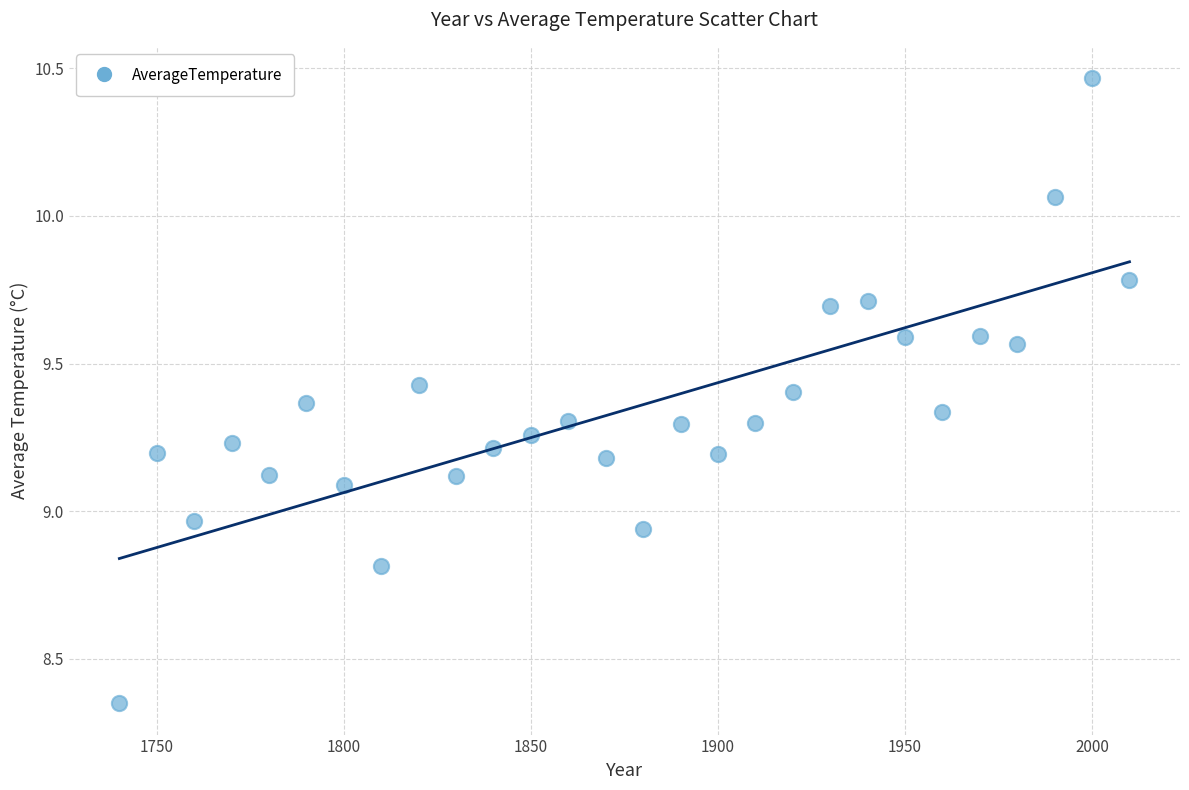

What is the range of Y values (max minus min)?

2.1